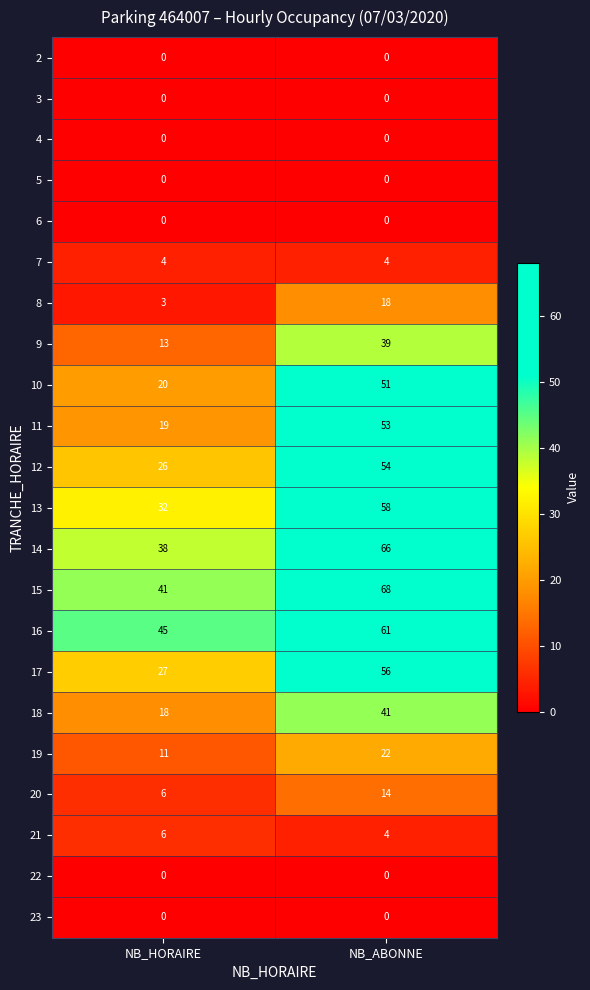

Which label corresponds to the largest value in the chart?

NB_ABONNE